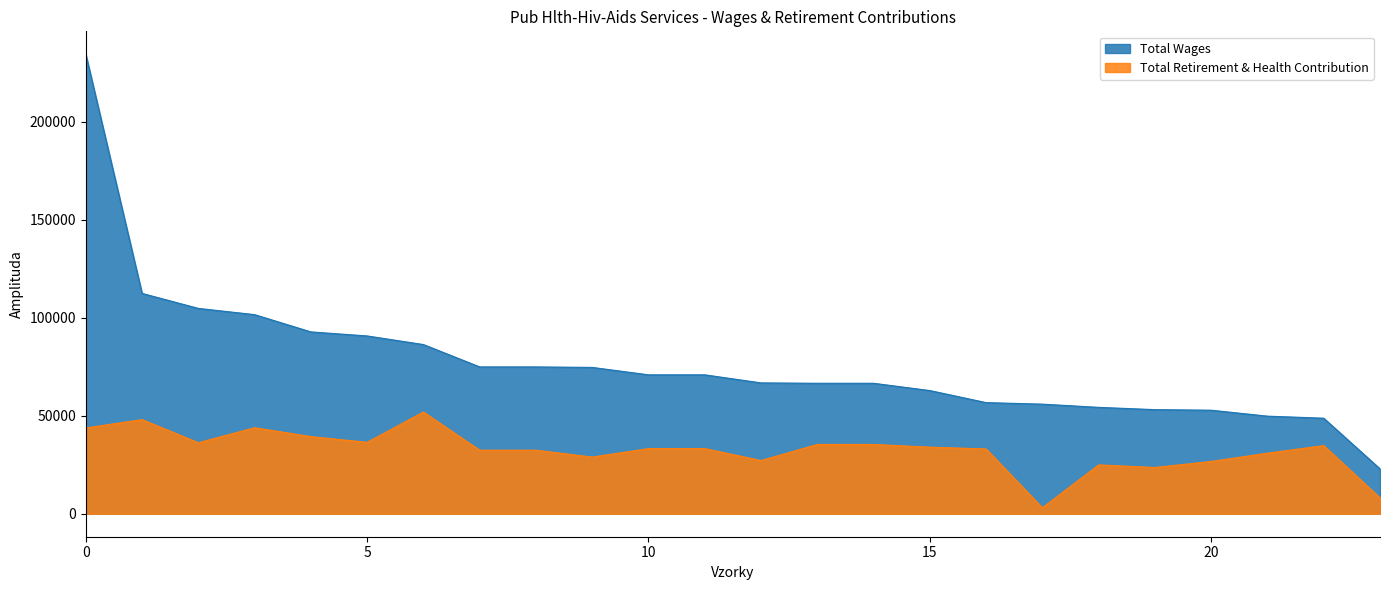

Rank the series by their maximum value, from lowest to highest.

Total Retirement & Health Contribution, Total Wages